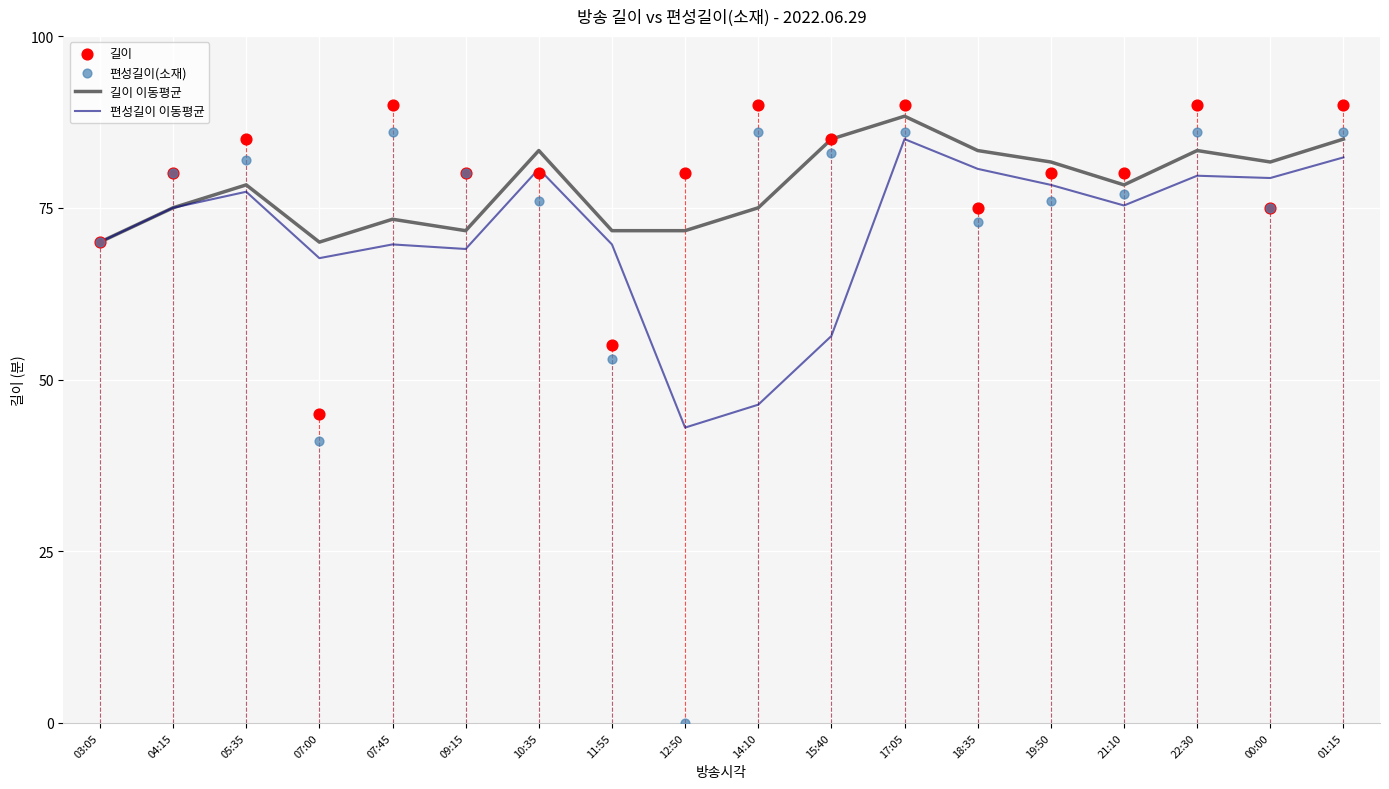

Is the value of 편성길이 이동평균 at 12:50 greater than the value of 길이 at 03:05?

No